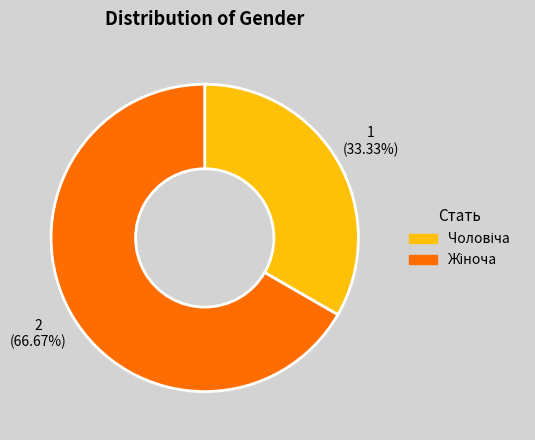

The Жіноча slice represents 67% of the pie. True or false?

True